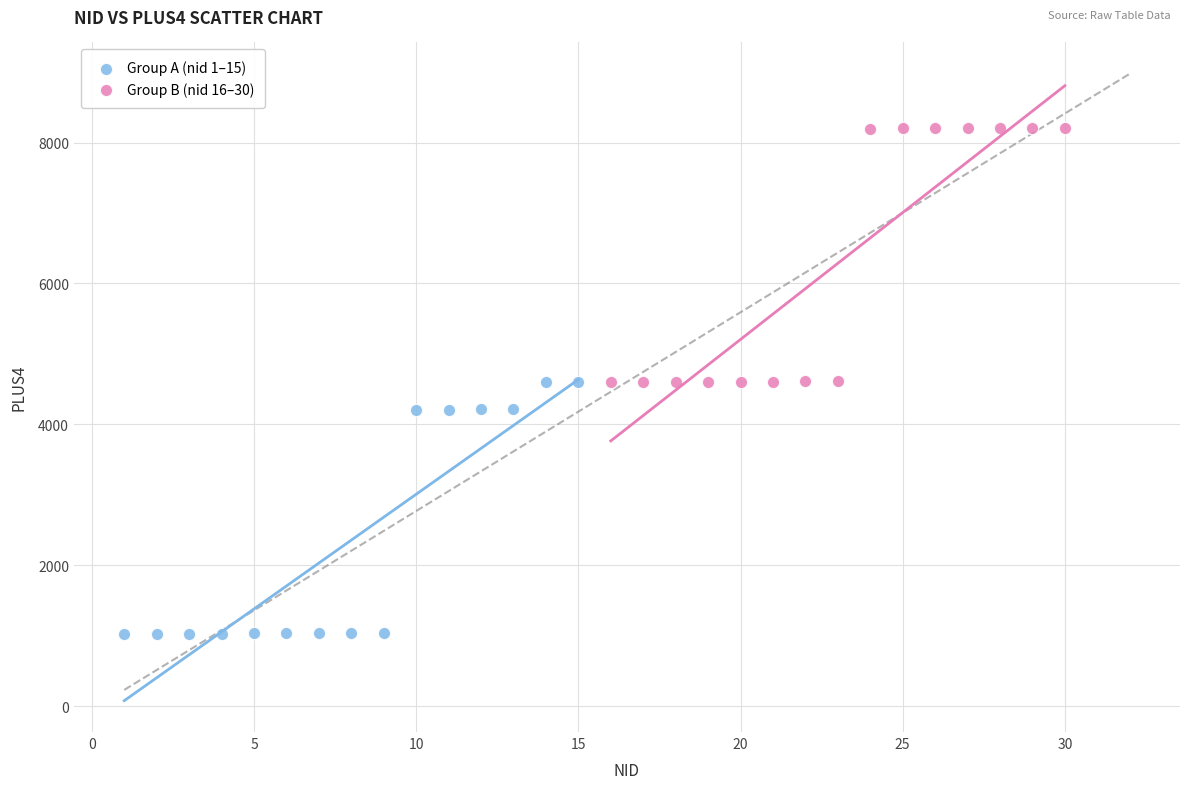

Which series reaches the maximum Y coordinate?

Group B (nid 16–30)